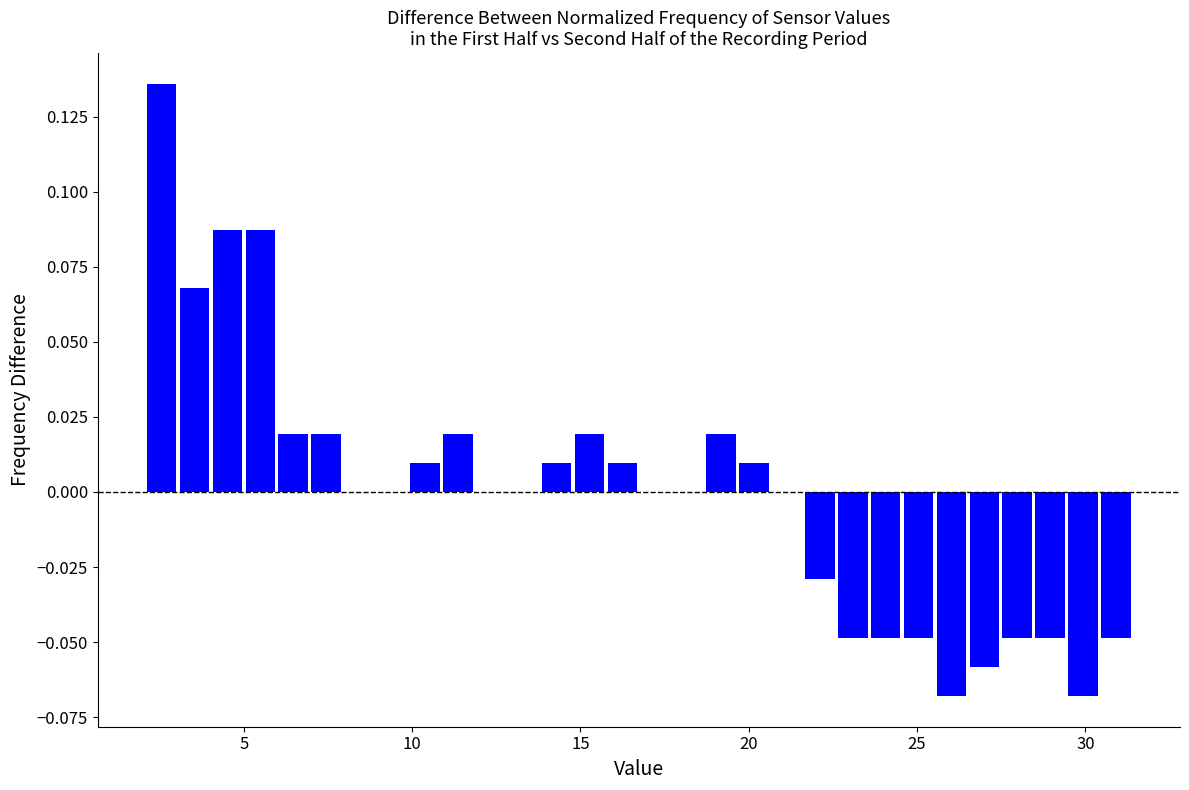

Around what value on the x-axis is the tallest bar? Give the approximate position of its centre, as read against the axis.

2.5